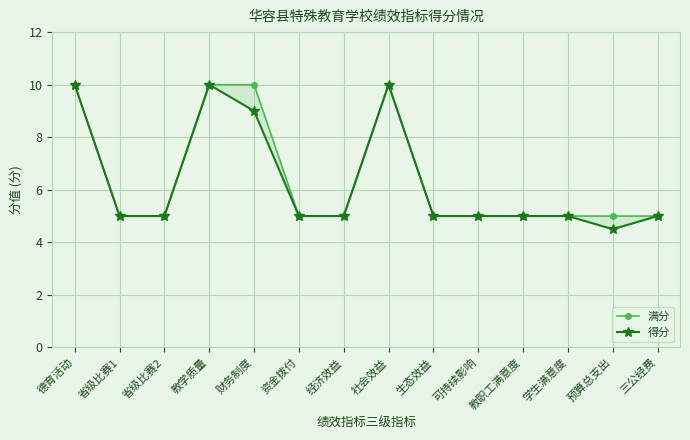

At 教学质量, list the series in order from smallest to largest.

满分, 得分